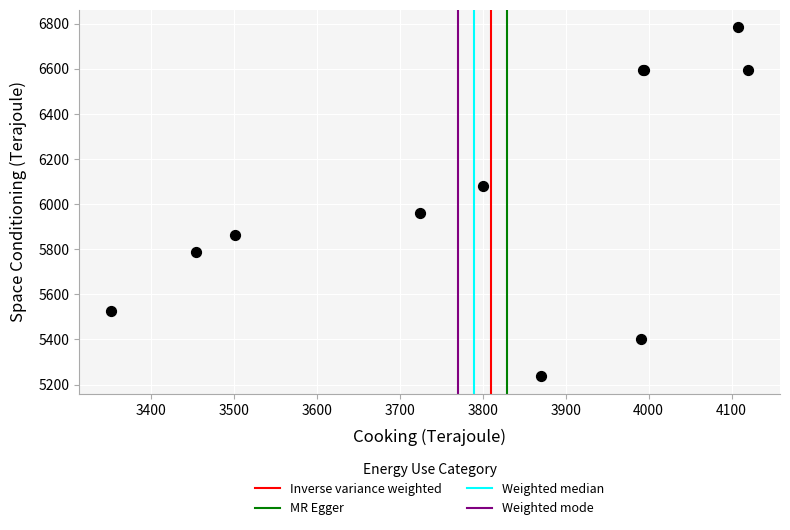

What Y value in the scatter plot is closest to 6010?

5960